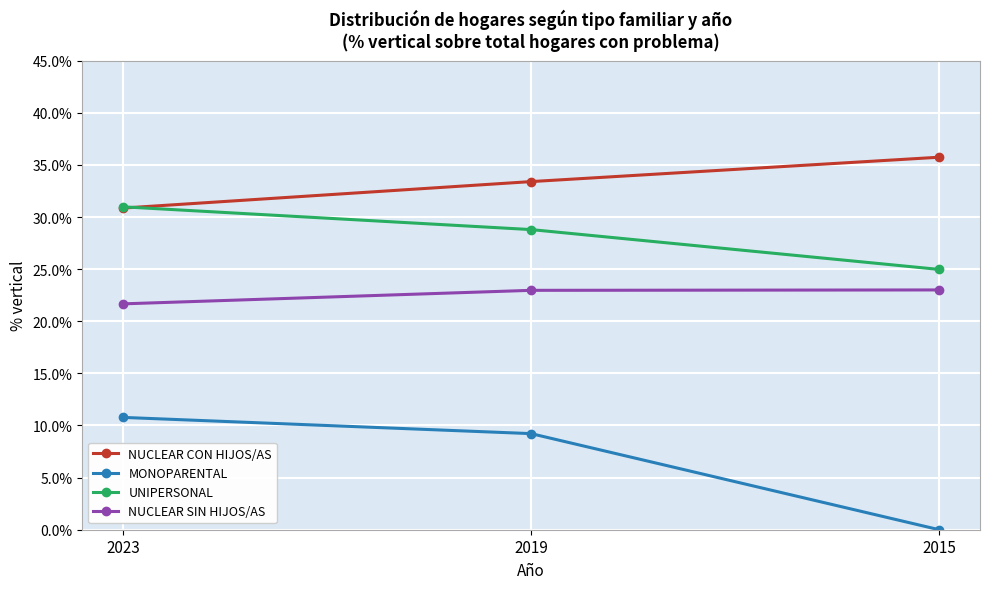

What is the sum of the NUCLEAR CON HIJOS/AS values at 2015 and 2019?

69.1